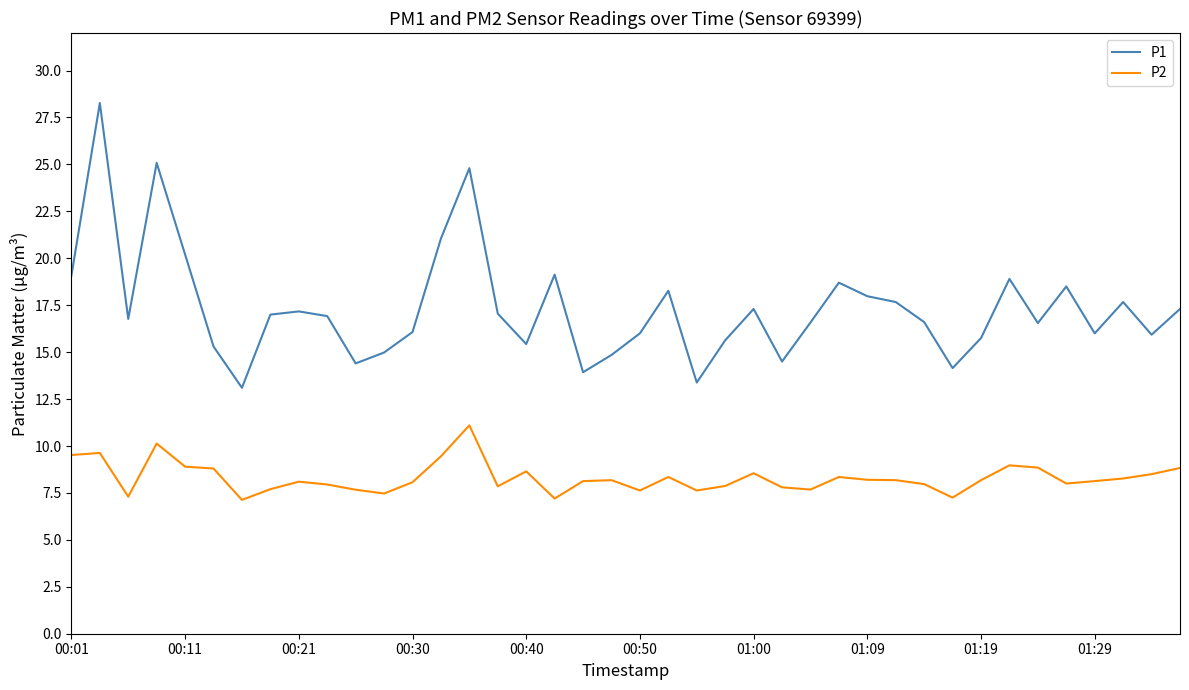

Which series has the largest total across all categories?

P1